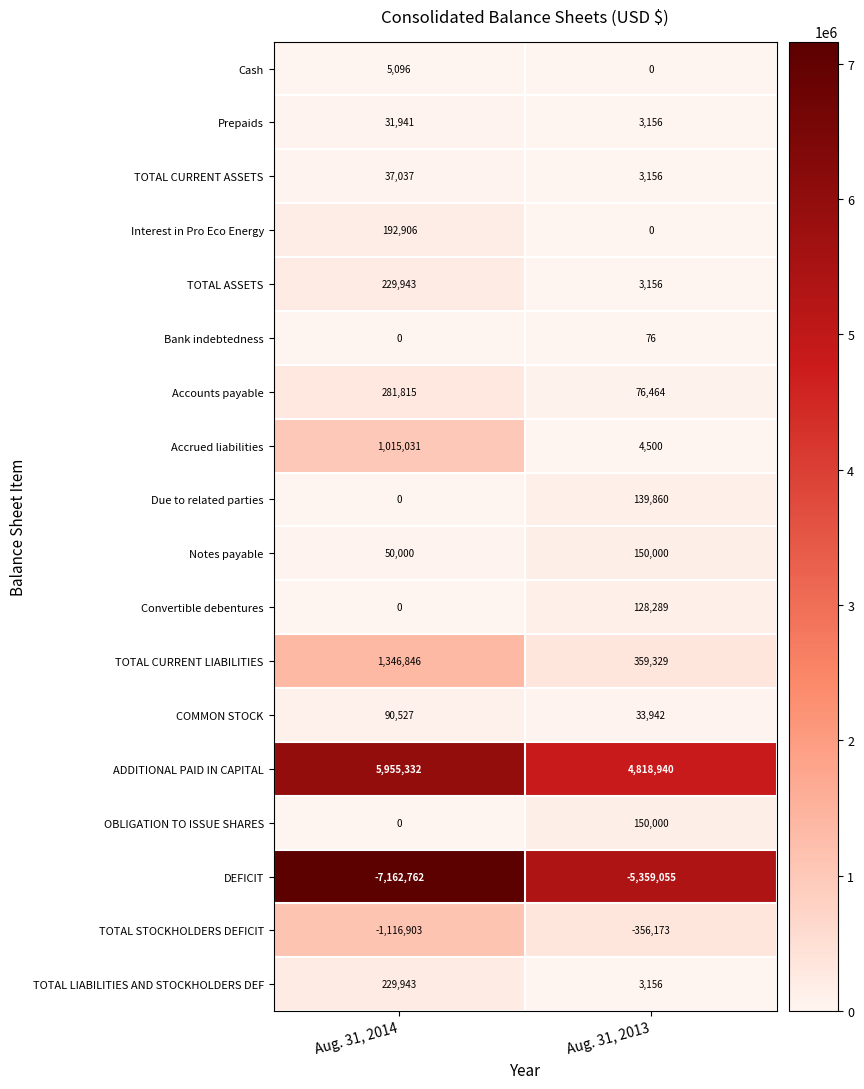

Which label corresponds to the largest value in the chart?

Aug. 31, 2014